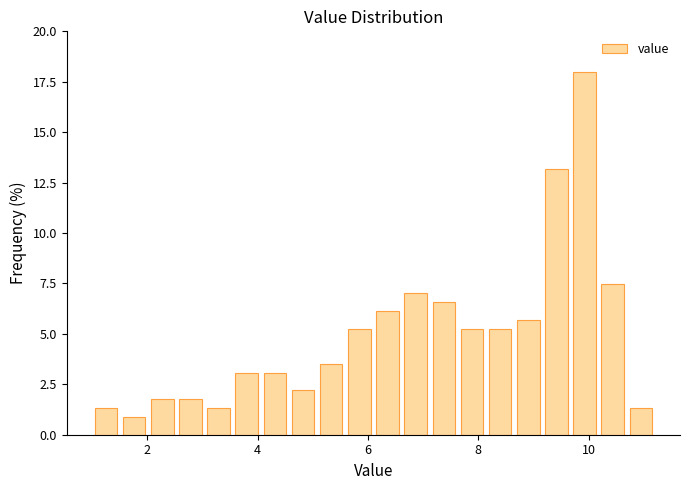

Around what value on the x-axis is the tallest bar? Give the approximate position of its centre, as read against the axis.

10.0